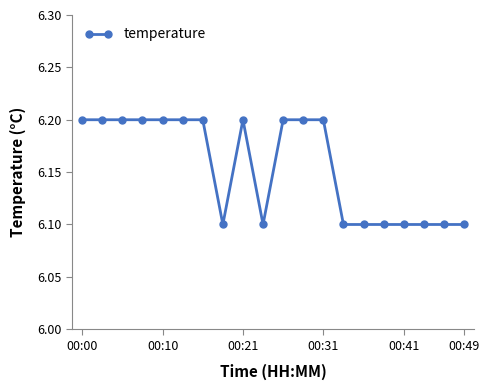

What is the sum of all values?

123.1